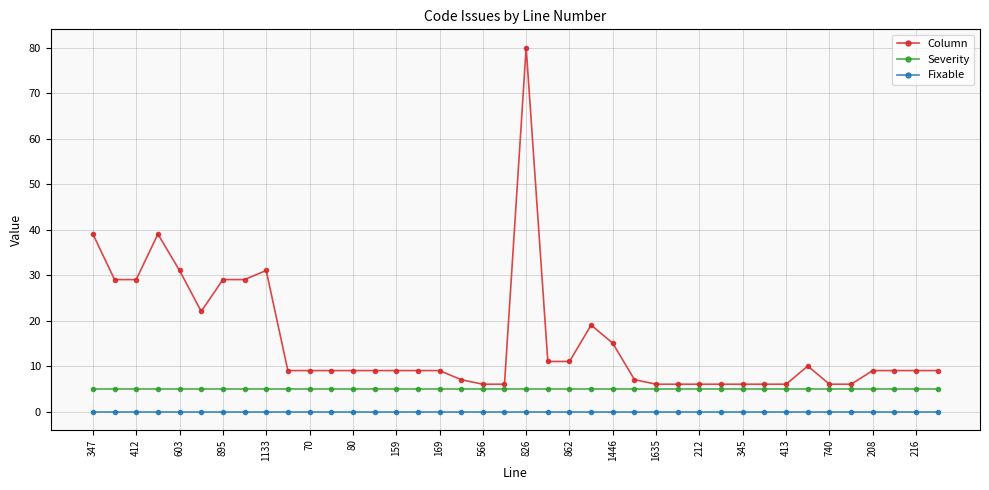

Rank the series by their average value, from lowest to highest.

Fixable, Severity, Column